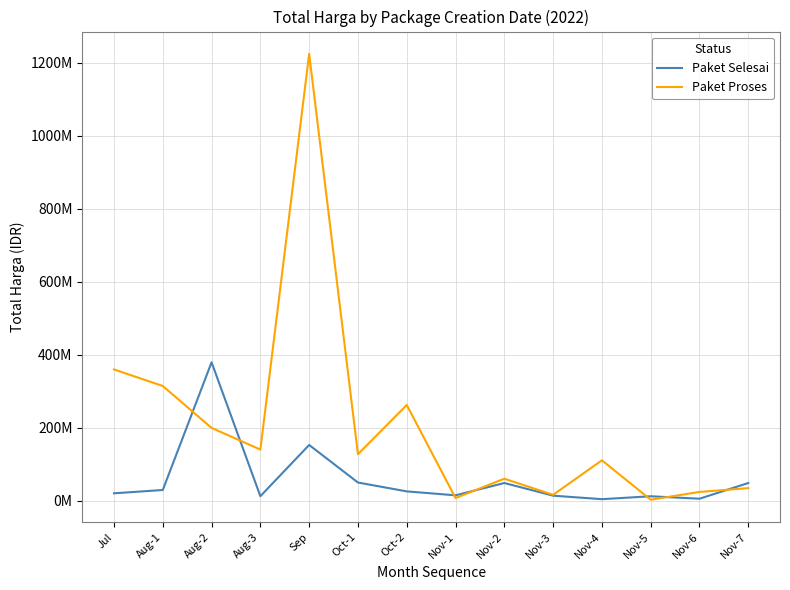

What are all the series names shown in the legend?

Paket Selesai, Paket Proses